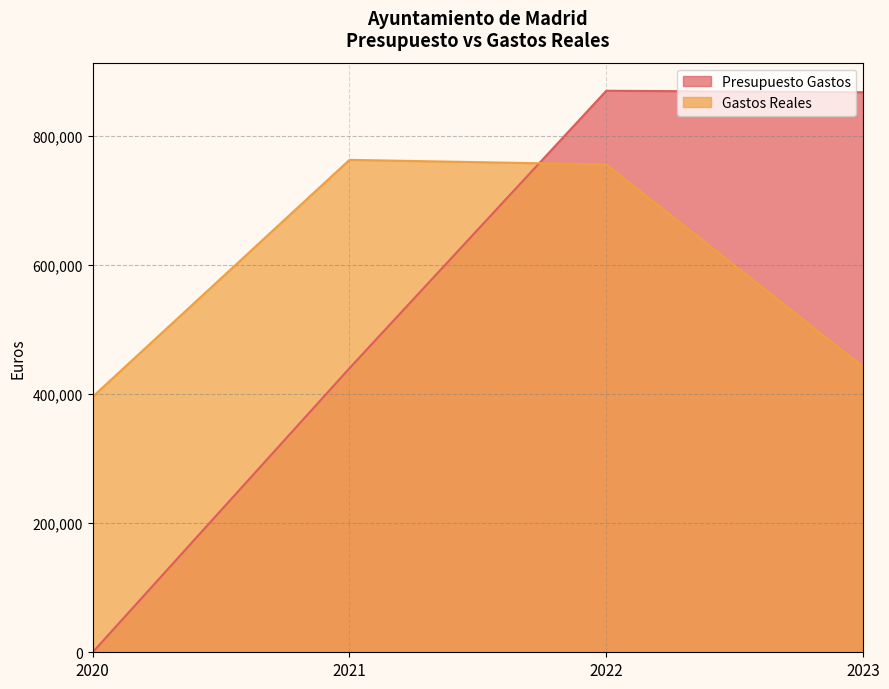

Where does the Presupuesto Gastos series first go above 867133?

2022